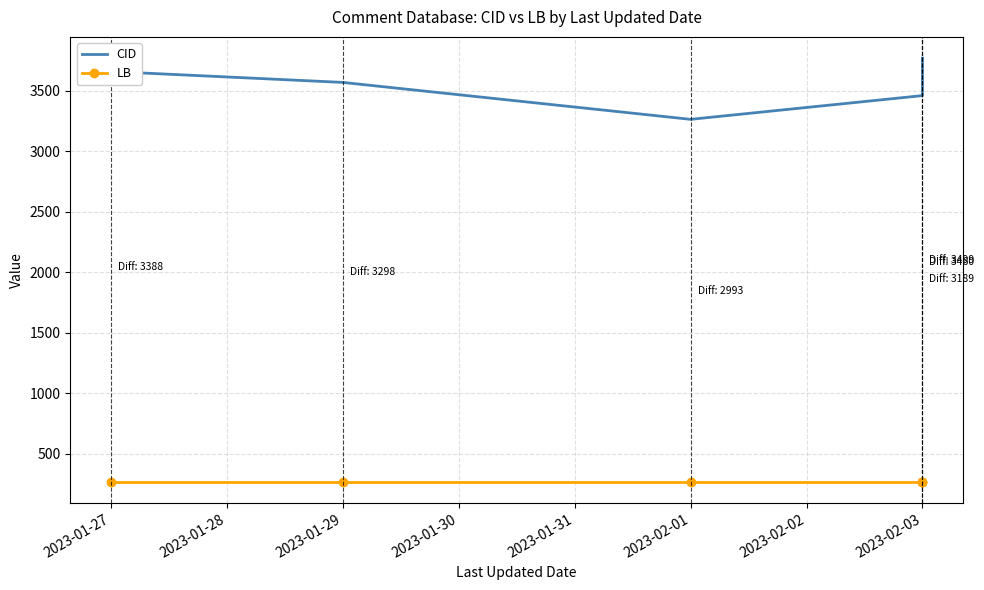

True or false: CID and LB cross at least once.

False